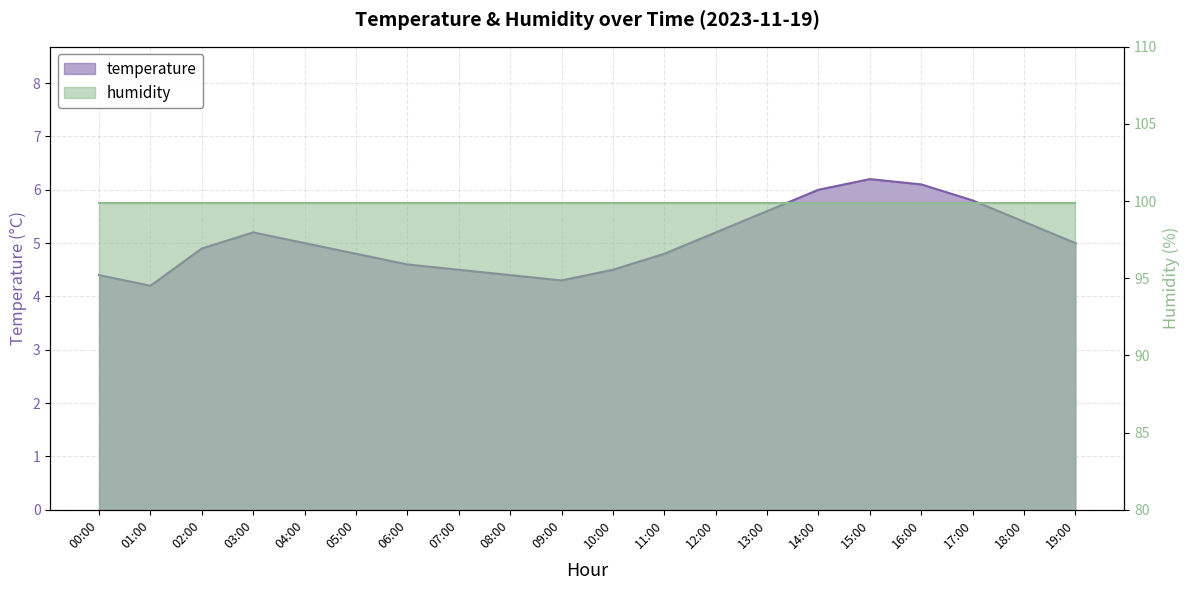

What is the greatest value displayed?

6.2